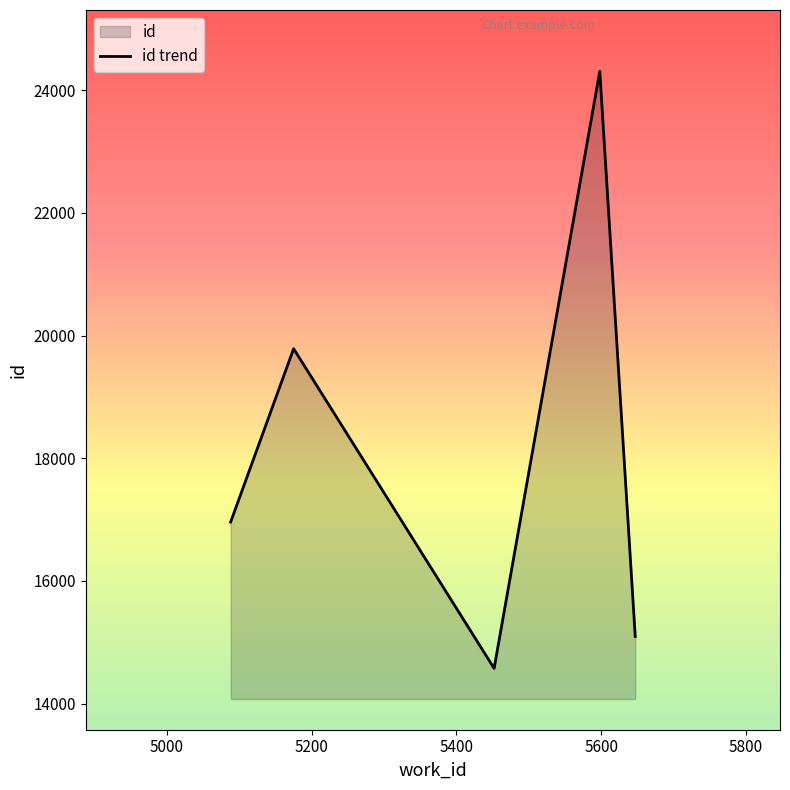

How many interior local peaks (higher than both neighbors) does the data have?

2